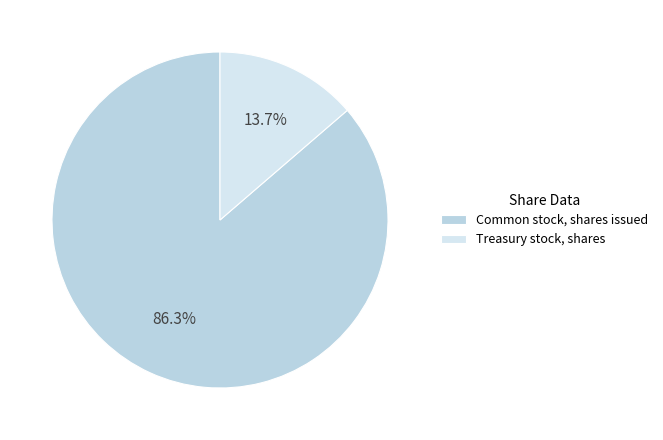

To the nearest percent, what is the average slice percentage?

50%